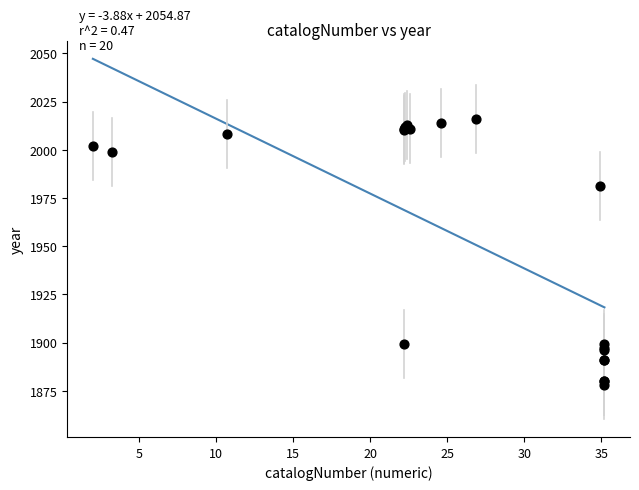

What Y value in the scatter plot is closest to 1947?

1981